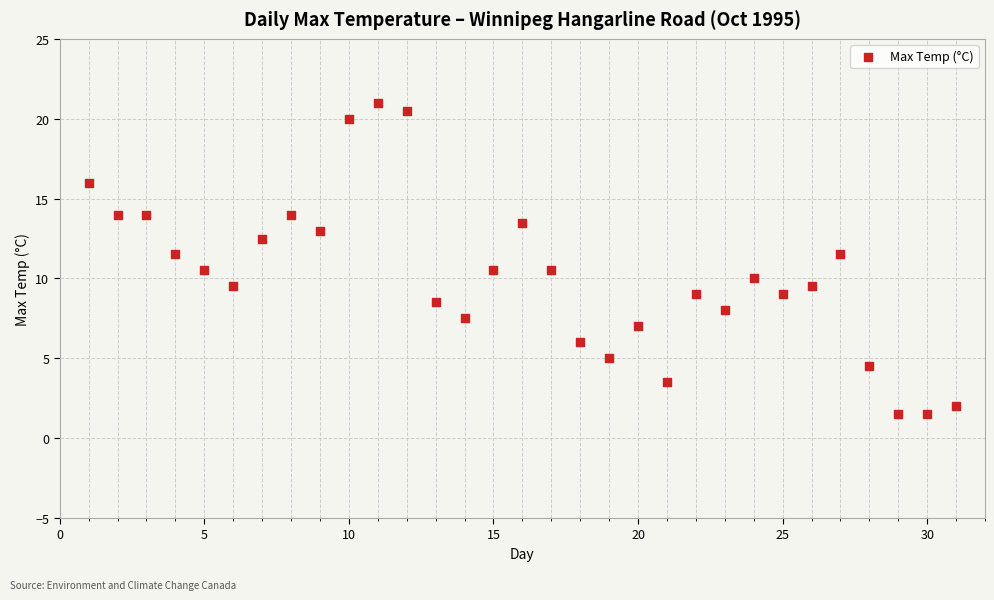

What is the range of X values (max minus min)?

30.0